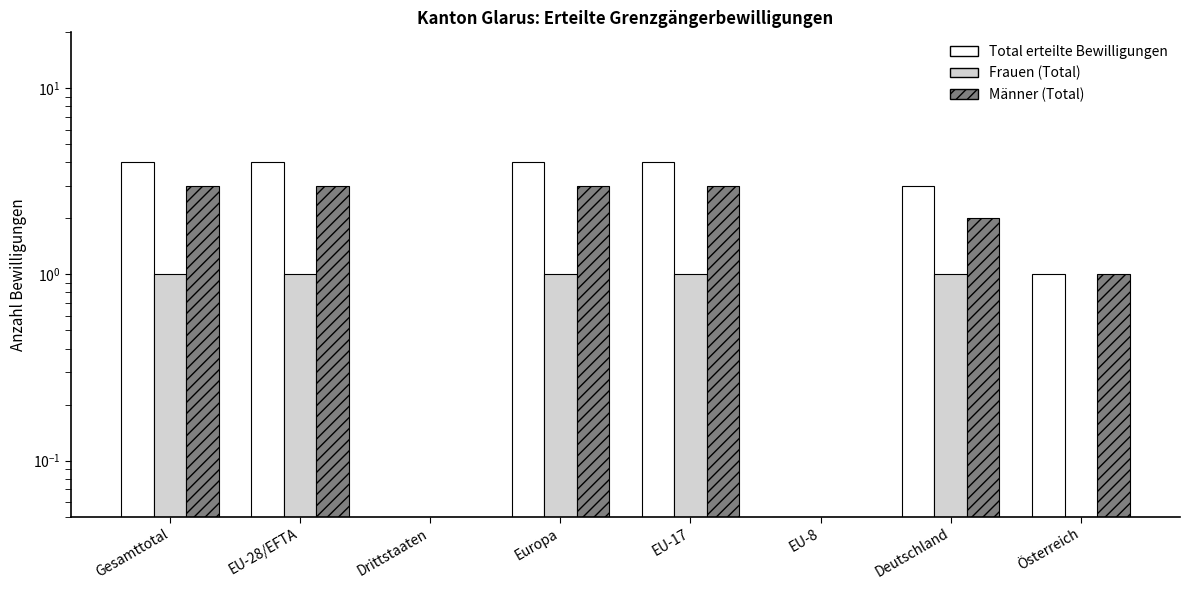

At Österreich, list the series in order from largest to smallest.

Total erteilte Bewilligungen, Männer (Total), Frauen (Total)